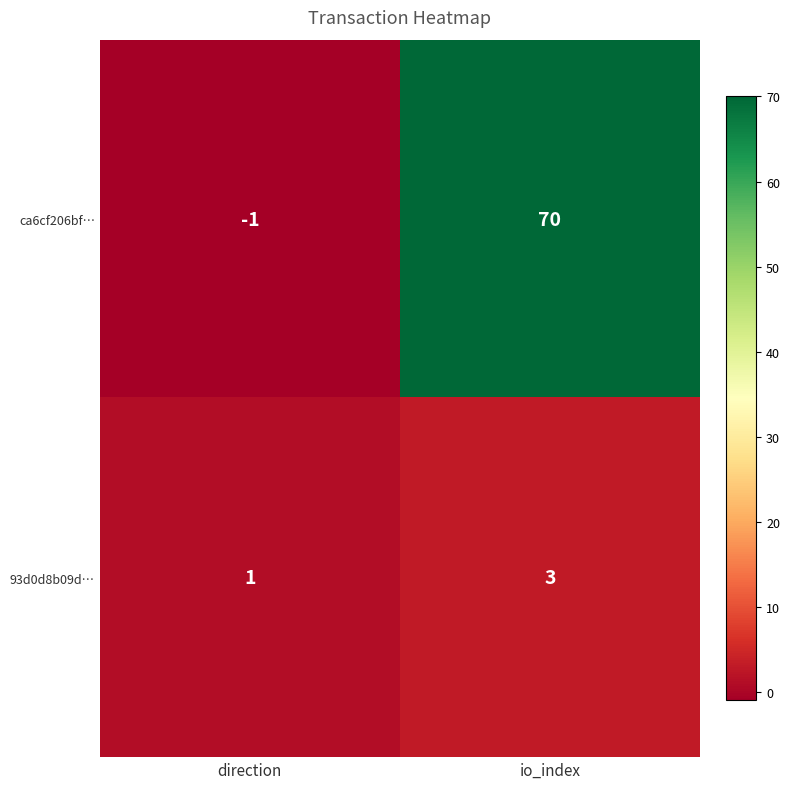

Reading right to left, what are all the values shown in this chart?

ca6cf206bf…: 70	-1
93d0d8b09d…: 3	1